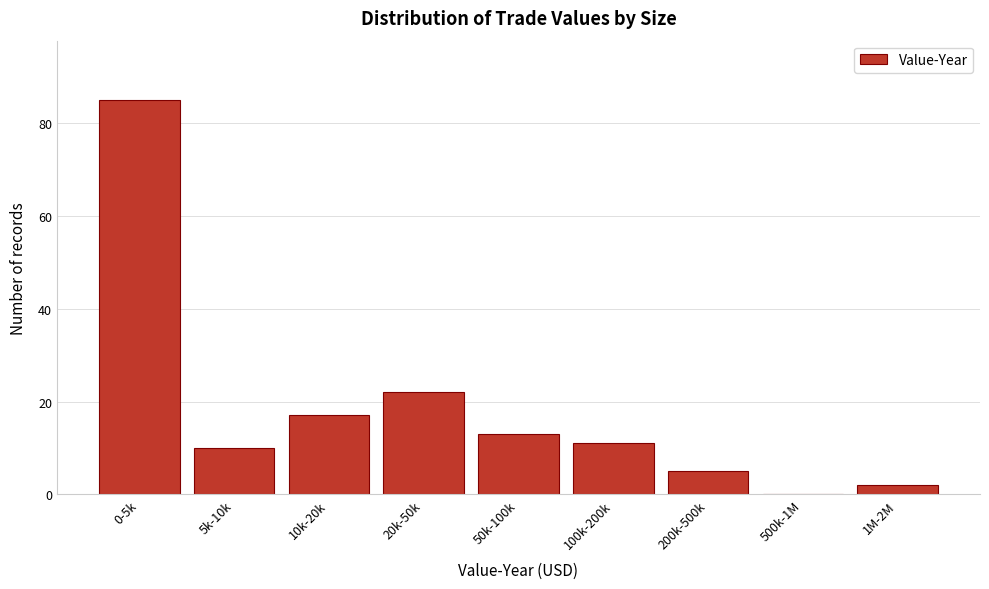

Reading left to right, what are all the values shown in this chart?

0-5k=85	5k-10k=10	10k-20k=17	20k-50k=22	50k-100k=13	100k-200k=11	200k-500k=5	500k-1M=0	1M-2M=2